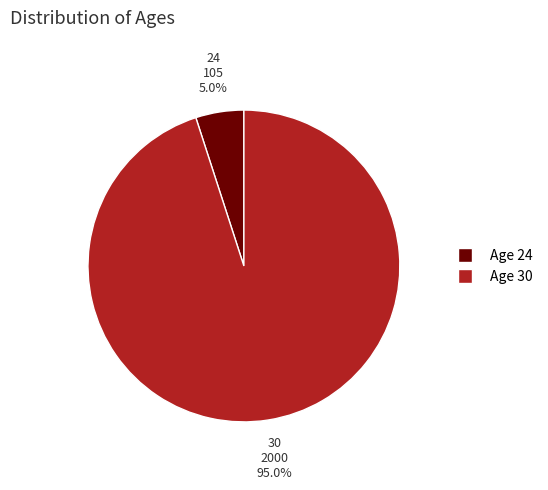

Rank the categories by value from lowest to highest.

24, 30